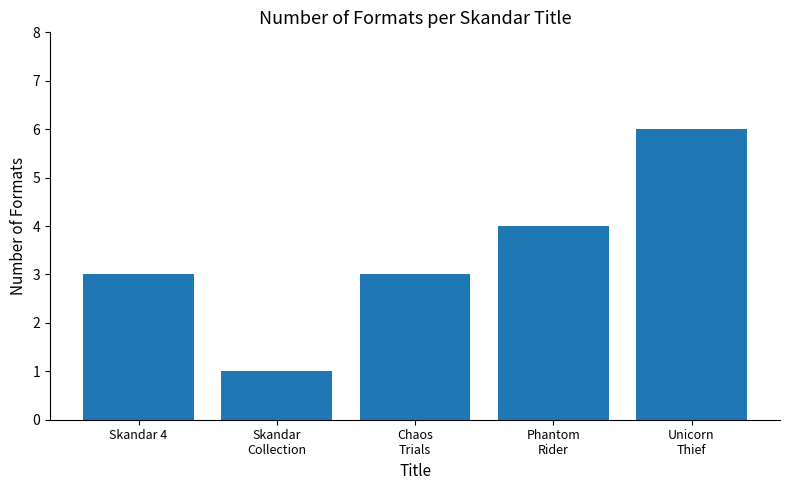

How many categories are shown in the chart?

5